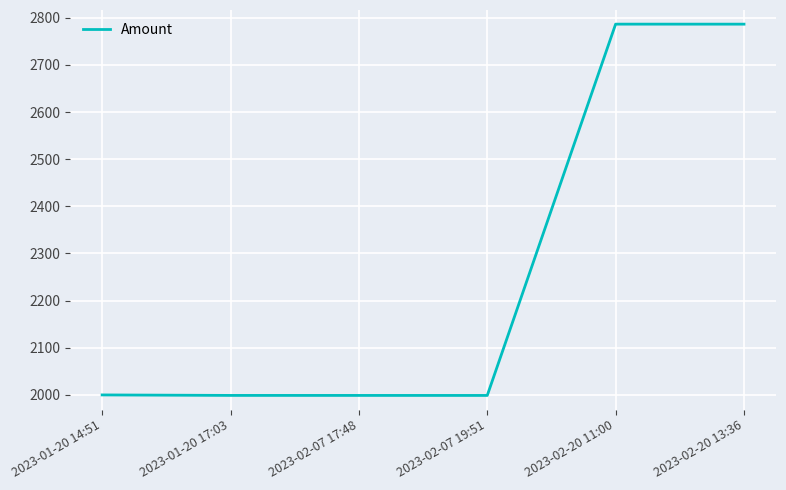

Read the value at 2023-01-20 17:03.

1999.0